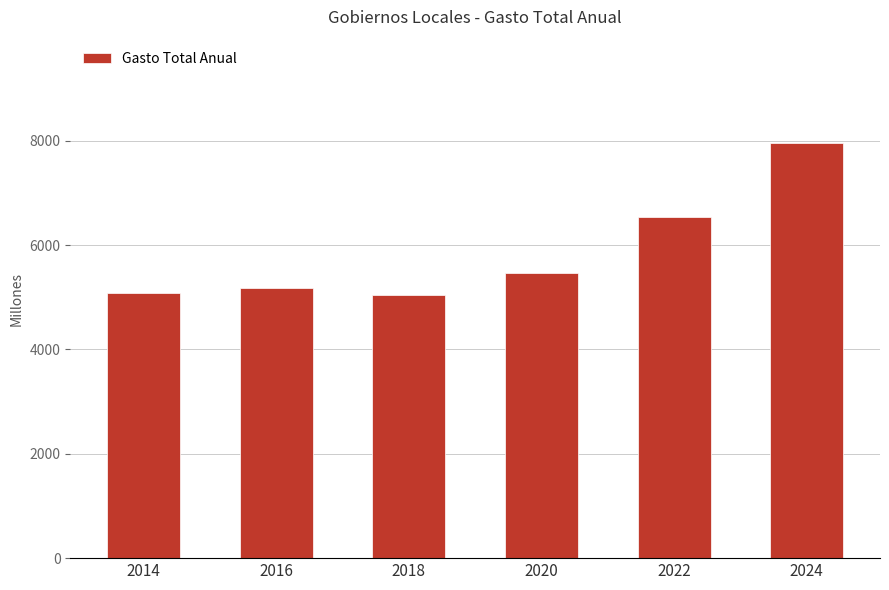

What is the maximum value shown in the chart?

7950.4